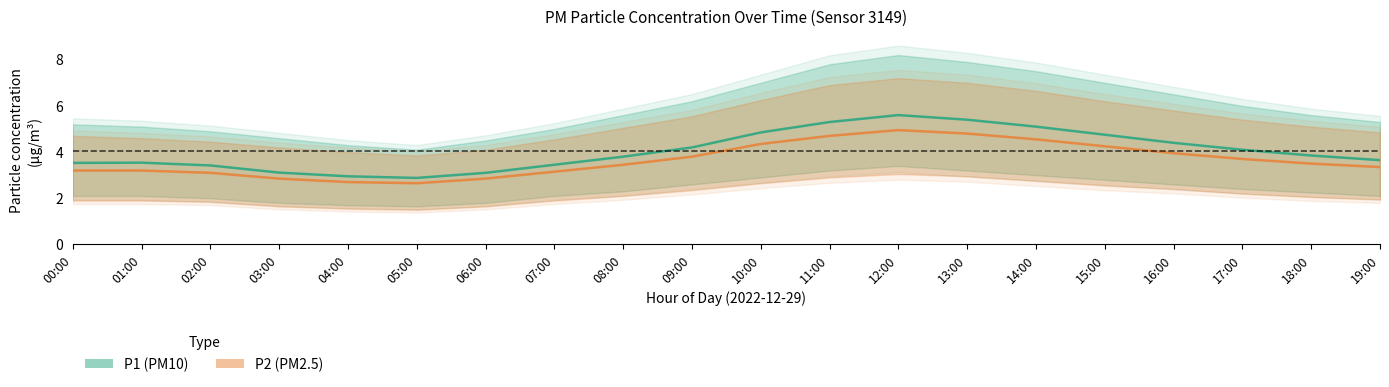

Where is P2 nearest to the value 3?

02:00